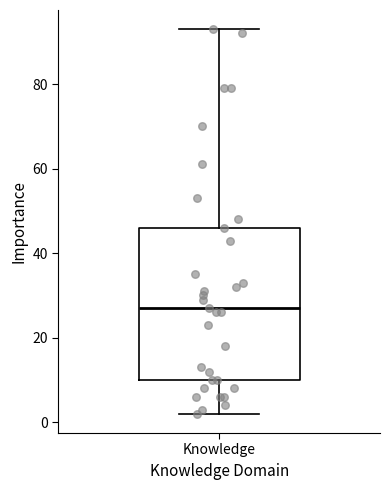

Transcribe this box plot: give where the median line is, the range the box spans, and where the two whiskers end, as read against the y-axis. The values are not printed on the chart, so give them approximately, as read against the axis.

median 28, box 10 to 46, whiskers 2 to 94